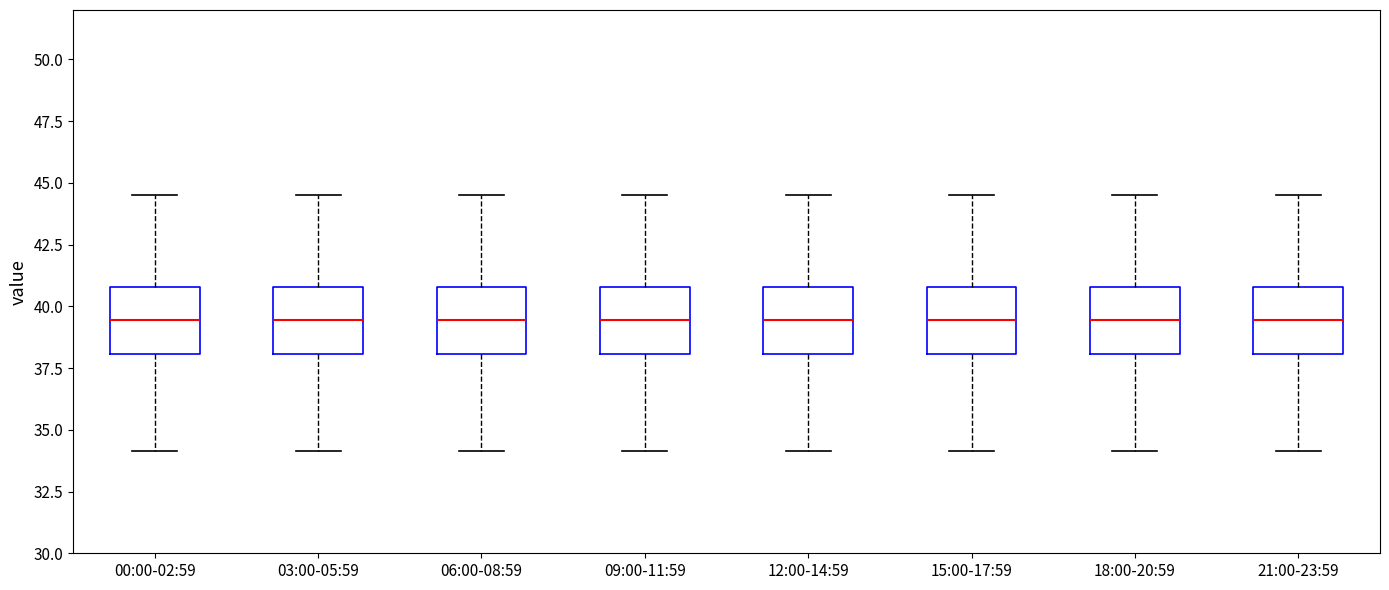

Reading left to right, read every box against the y-axis: the position of its median line, the range the box covers, and the ends of its whiskers. The values are not printed on the chart, so give them approximately, as read against the axis.

00:00-02:59: median 39.5, box 38.0 to 41.0, whiskers 34.0 to 44.5
03:00-05:59: median 39.5, box 38.0 to 41.0, whiskers 34.0 to 44.5
06:00-08:59: median 39.5, box 38.0 to 41.0, whiskers 34.0 to 44.5
09:00-11:59: median 39.5, box 38.0 to 41.0, whiskers 34.0 to 44.5
12:00-14:59: median 39.5, box 38.0 to 41.0, whiskers 34.0 to 44.5
15:00-17:59: median 39.5, box 38.0 to 41.0, whiskers 34.0 to 44.5
18:00-20:59: median 39.5, box 38.0 to 41.0, whiskers 34.0 to 44.5
21:00-23:59: median 39.5, box 38.0 to 41.0, whiskers 34.0 to 44.5